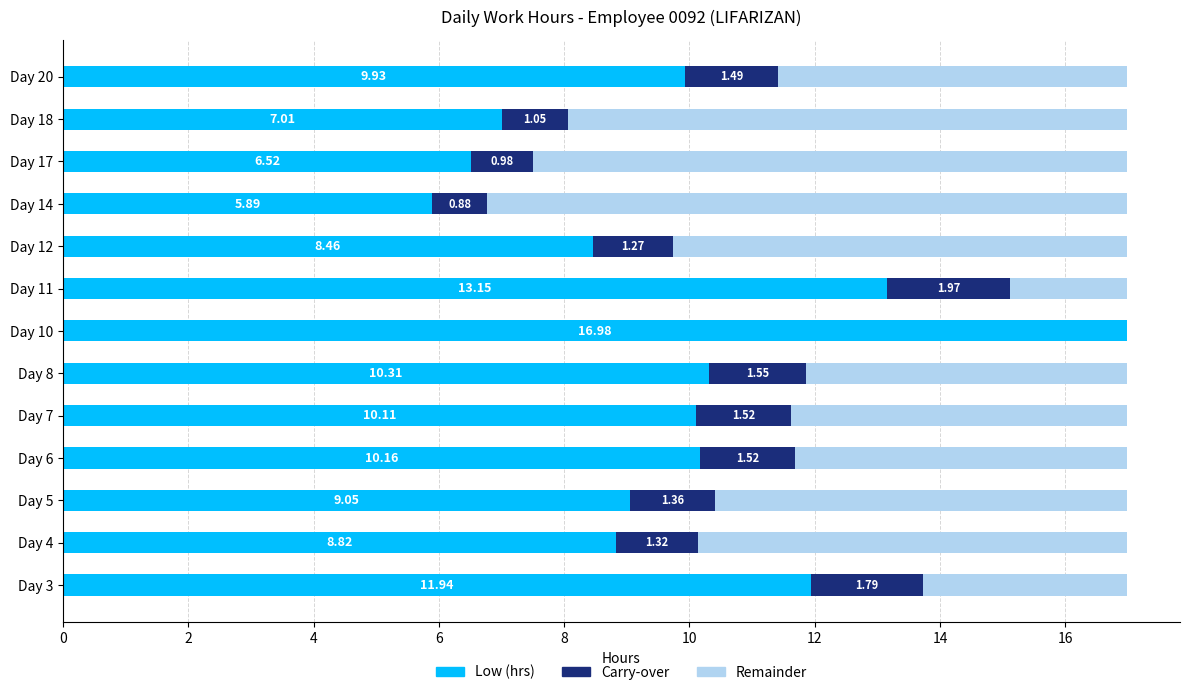

What is the sum of all Low (hrs) values?

128.3